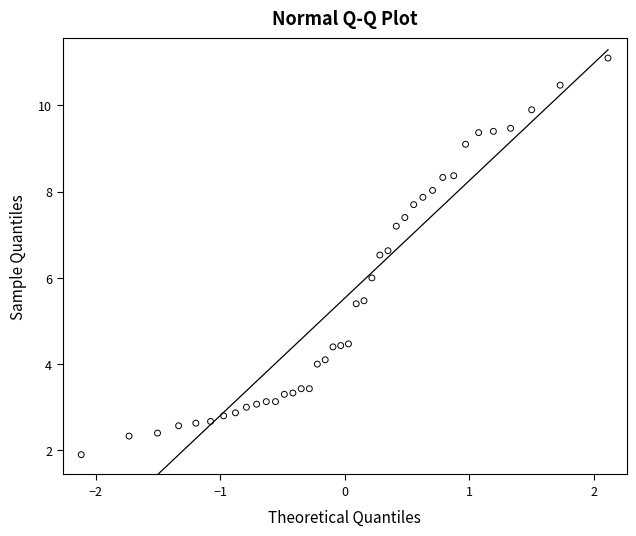

What is the range of Y values (max minus min)?

9.2